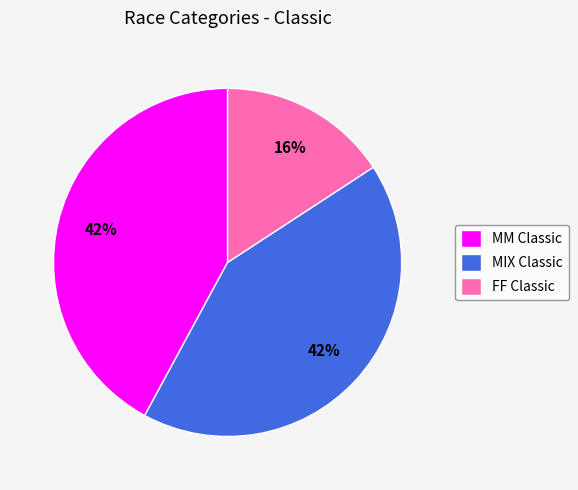

Is the sum of MIX Classic and MM Classic greater than half?

Yes